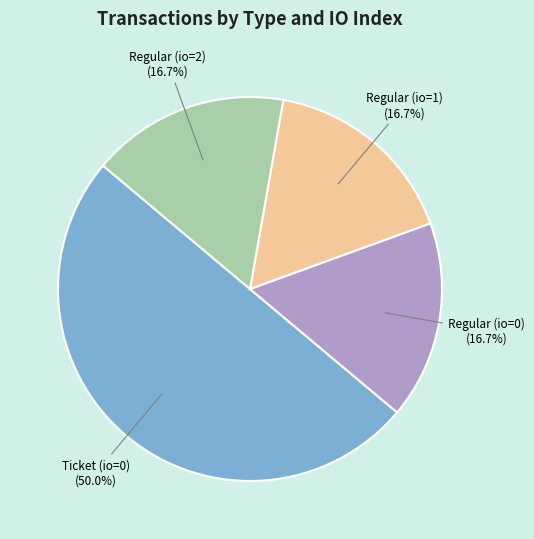

Is there any slice that represents more than half of the pie?

No